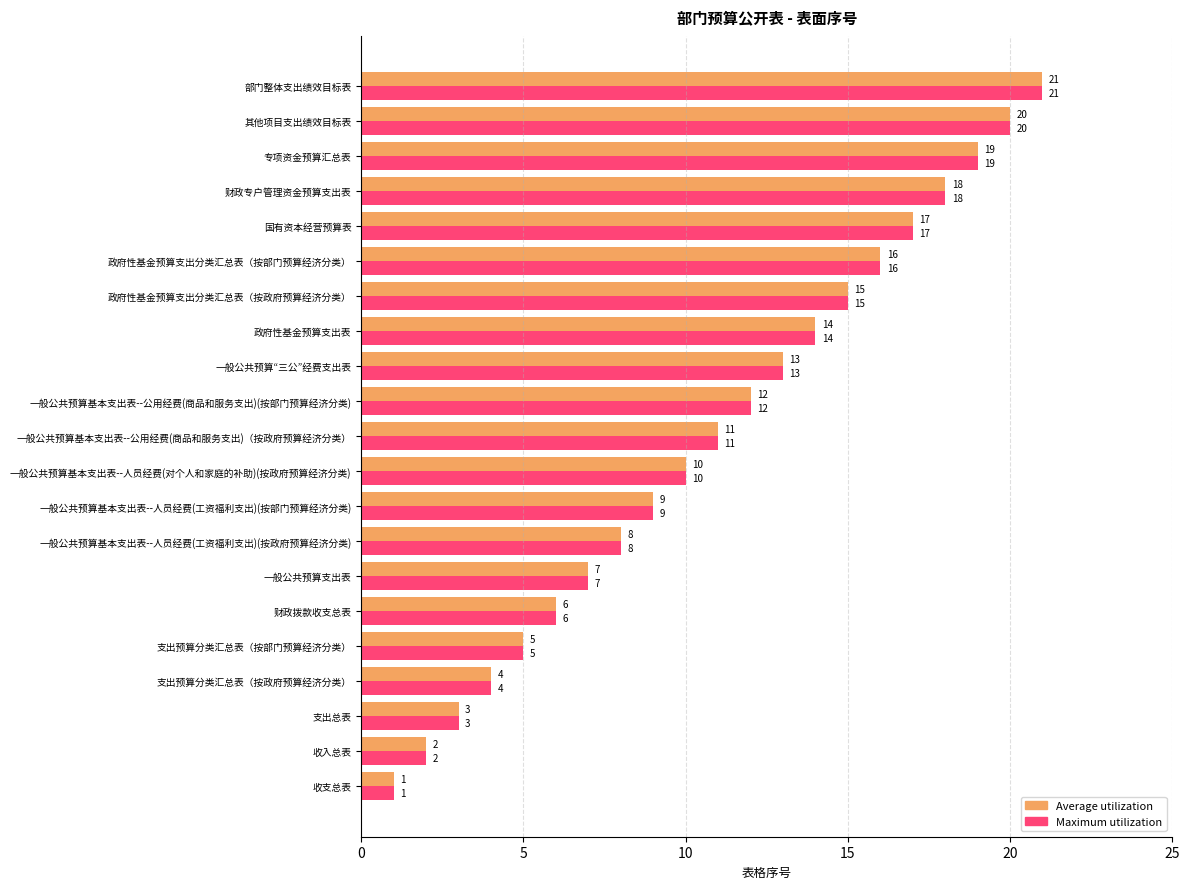

Which category has the lowest value across all series?

收支总表